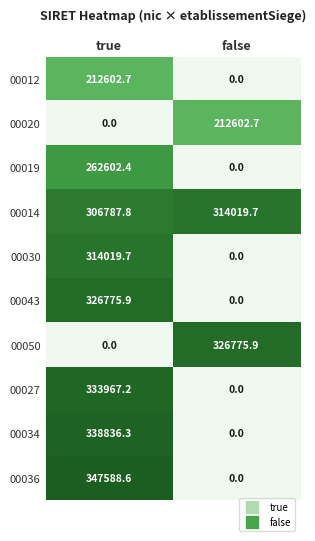

List the labels in order of 00014 value, largest first.

false, true